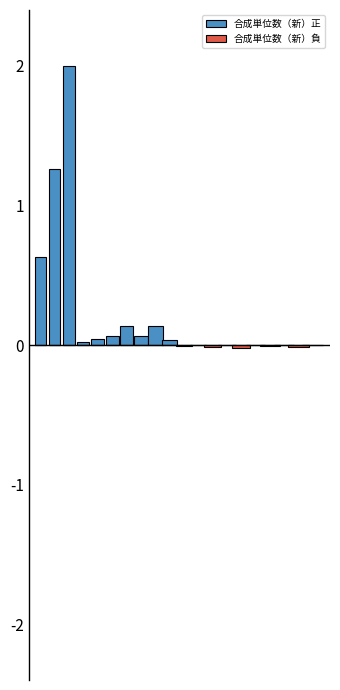

Which series has the largest total across all categories?

合成単位数（新）正